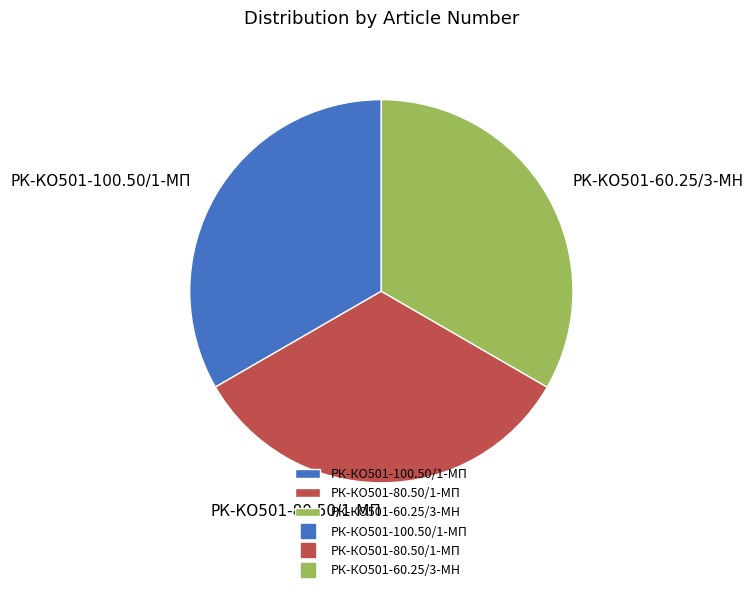

Is it true that РК-КО501-100.50/1-МП is 26% of the pie?

False